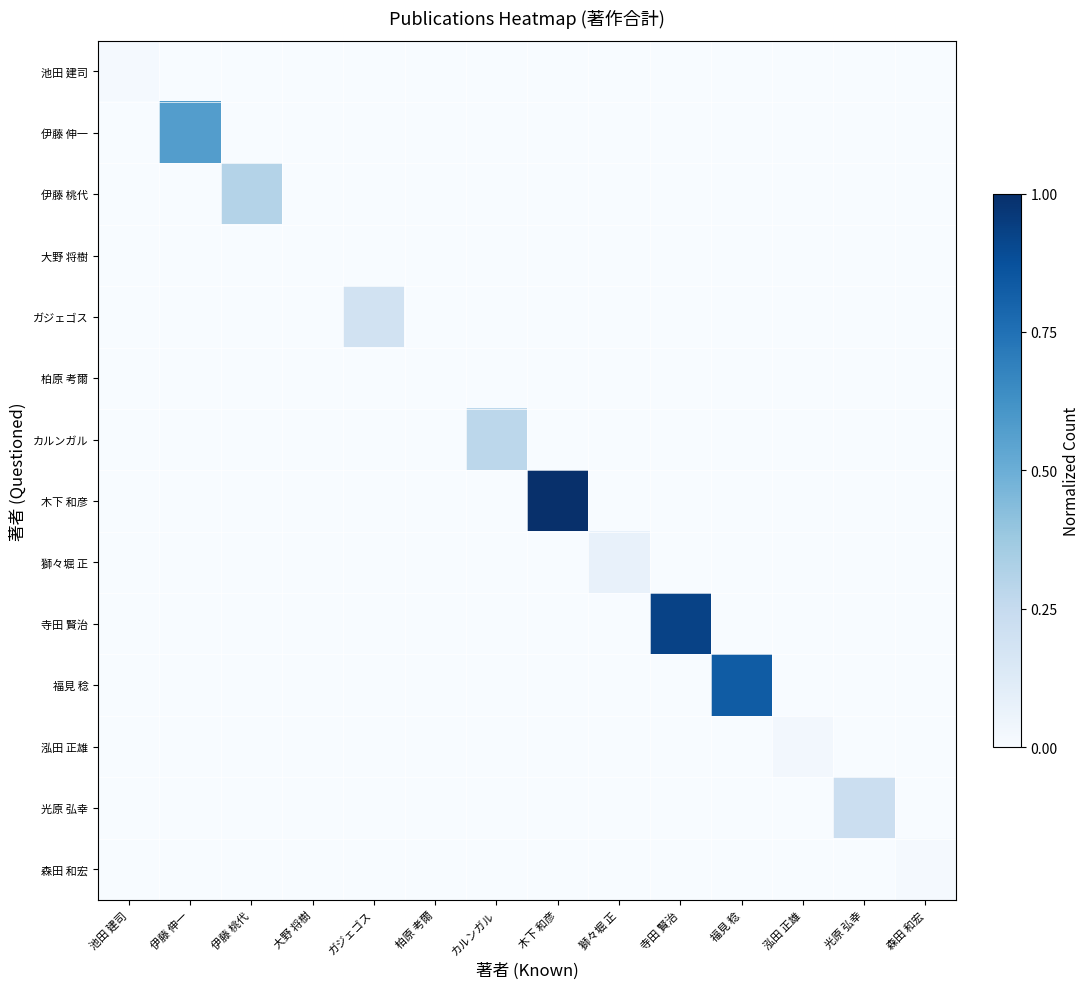

Reading left to right, extract all data points from this chart.

池田 建司: 池田 建司=0.0	伊藤 伸一=0.0	伊藤 桃代=0.0	大野 将樹=0.0	ガジェゴス=0.0	柏原 考爾=0.0	カルンガル=0.0	木下 和彦=0.0	獅々堀 正=0.0	寺田 賢治=0.0	福見 稔=0.0	泓田 正雄=0.0	光原 弘幸=0.0	森田 和宏=0.0
伊藤 伸一: 池田 建司=0.0	伊藤 伸一=0.6	伊藤 桃代=0.0	大野 将樹=0.0	ガジェゴス=0.0	柏原 考爾=0.0	カルンガル=0.0	木下 和彦=0.0	獅々堀 正=0.0	寺田 賢治=0.0	福見 稔=0.0	泓田 正雄=0.0	光原 弘幸=0.0	森田 和宏=0.0
伊藤 桃代: 池田 建司=0.0	伊藤 伸一=0.0	伊藤 桃代=0.3	大野 将樹=0.0	ガジェゴス=0.0	柏原 考爾=0.0	カルンガル=0.0	木下 和彦=0.0	獅々堀 正=0.0	寺田 賢治=0.0	福見 稔=0.0	泓田 正雄=0.0	光原 弘幸=0.0	森田 和宏=0.0
大野 将樹: 池田 建司=0.0	伊藤 伸一=0.0	伊藤 桃代=0.0	大野 将樹=0.0	ガジェゴス=0.0	柏原 考爾=0.0	カルンガル=0.0	木下 和彦=0.0	獅々堀 正=0.0	寺田 賢治=0.0	福見 稔=0.0	泓田 正雄=0.0	光原 弘幸=0.0	森田 和宏=0.0
ガジェゴス: 池田 建司=0.0	伊藤 伸一=0.0	伊藤 桃代=0.0	大野 将樹=0.0	ガジェゴス=0.2	柏原 考爾=0.0	カルンガル=0.0	木下 和彦=0.0	獅々堀 正=0.0	寺田 賢治=0.0	福見 稔=0.0	泓田 正雄=0.0	光原 弘幸=0.0	森田 和宏=0.0
柏原 考爾: 池田 建司=0.0	伊藤 伸一=0.0	伊藤 桃代=0.0	大野 将樹=0.0	ガジェゴス=0.0	柏原 考爾=0.0	カルンガル=0.0	木下 和彦=0.0	獅々堀 正=0.0	寺田 賢治=0.0	福見 稔=0.0	泓田 正雄=0.0	光原 弘幸=0.0	森田 和宏=0.0
カルンガル: 池田 建司=0.0	伊藤 伸一=0.0	伊藤 桃代=0.0	大野 将樹=0.0	ガジェゴス=0.0	柏原 考爾=0.0	カルンガル=0.3	木下 和彦=0.0	獅々堀 正=0.0	寺田 賢治=0.0	福見 稔=0.0	泓田 正雄=0.0	光原 弘幸=0.0	森田 和宏=0.0
木下 和彦: 池田 建司=0.0	伊藤 伸一=0.0	伊藤 桃代=0.0	大野 将樹=0.0	ガジェゴス=0.0	柏原 考爾=0.0	カルンガル=0.0	木下 和彦=1.0	獅々堀 正=0.0	寺田 賢治=0.0	福見 稔=0.0	泓田 正雄=0.0	光原 弘幸=0.0	森田 和宏=0.0
獅々堀 正: 池田 建司=0.0	伊藤 伸一=0.0	伊藤 桃代=0.0	大野 将樹=0.0	ガジェゴス=0.0	柏原 考爾=0.0	カルンガル=0.0	木下 和彦=0.0	獅々堀 正=0.1	寺田 賢治=0.0	福見 稔=0.0	泓田 正雄=0.0	光原 弘幸=0.0	森田 和宏=0.0
寺田 賢治: 池田 建司=0.0	伊藤 伸一=0.0	伊藤 桃代=0.0	大野 将樹=0.0	ガジェゴス=0.0	柏原 考爾=0.0	カルンガル=0.0	木下 和彦=0.0	獅々堀 正=0.0	寺田 賢治=0.9	福見 稔=0.0	泓田 正雄=0.0	光原 弘幸=0.0	森田 和宏=0.0
福見 稔: 池田 建司=0.0	伊藤 伸一=0.0	伊藤 桃代=0.0	大野 将樹=0.0	ガジェゴス=0.0	柏原 考爾=0.0	カルンガル=0.0	木下 和彦=0.0	獅々堀 正=0.0	寺田 賢治=0.0	福見 稔=0.8	泓田 正雄=0.0	光原 弘幸=0.0	森田 和宏=0.0
泓田 正雄: 池田 建司=0.0	伊藤 伸一=0.0	伊藤 桃代=0.0	大野 将樹=0.0	ガジェゴス=0.0	柏原 考爾=0.0	カルンガル=0.0	木下 和彦=0.0	獅々堀 正=0.0	寺田 賢治=0.0	福見 稔=0.0	泓田 正雄=0.0	光原 弘幸=0.0	森田 和宏=0.0
光原 弘幸: 池田 建司=0.0	伊藤 伸一=0.0	伊藤 桃代=0.0	大野 将樹=0.0	ガジェゴス=0.0	柏原 考爾=0.0	カルンガル=0.0	木下 和彦=0.0	獅々堀 正=0.0	寺田 賢治=0.0	福見 稔=0.0	泓田 正雄=0.0	光原 弘幸=0.2	森田 和宏=0.0
森田 和宏: 池田 建司=0.0	伊藤 伸一=0.0	伊藤 桃代=0.0	大野 将樹=0.0	ガジェゴス=0.0	柏原 考爾=0.0	カルンガル=0.0	木下 和彦=0.0	獅々堀 正=0.0	寺田 賢治=0.0	福見 稔=0.0	泓田 正雄=0.0	光原 弘幸=0.0	森田 和宏=0.0